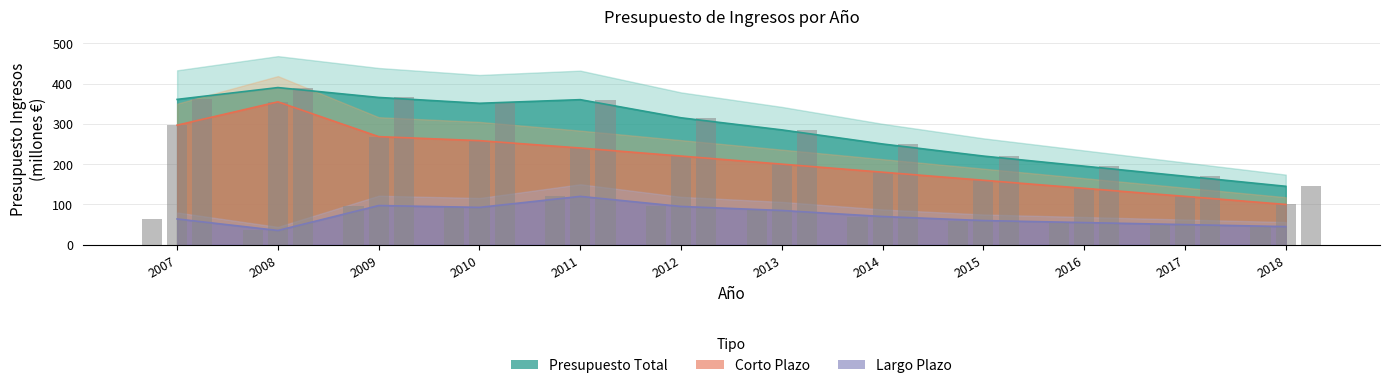

Reading left to right, list all the values displayed in this chart.

Largo Plazo: 2007=64.0	2008=35.4	2009=97.3	2010=92.7	2011=120.0	2012=95.0	2013=85.0	2014=70.0	2015=60.0	2016=55.0	2017=50.0	2018=45.0
Corto Plazo: 2007=296.7	2008=354.6	2009=268.2	2010=258.3	2011=240.0	2012=220.0	2013=200.0	2014=180.0	2015=160.0	2016=140.0	2017=120.0	2018=100.0
Presupuesto Total: 2007=360.7	2008=390.0	2009=365.5	2010=351.0	2011=360.0	2012=315.0	2013=285.0	2014=250.0	2015=220.0	2016=195.0	2017=170.0	2018=145.0